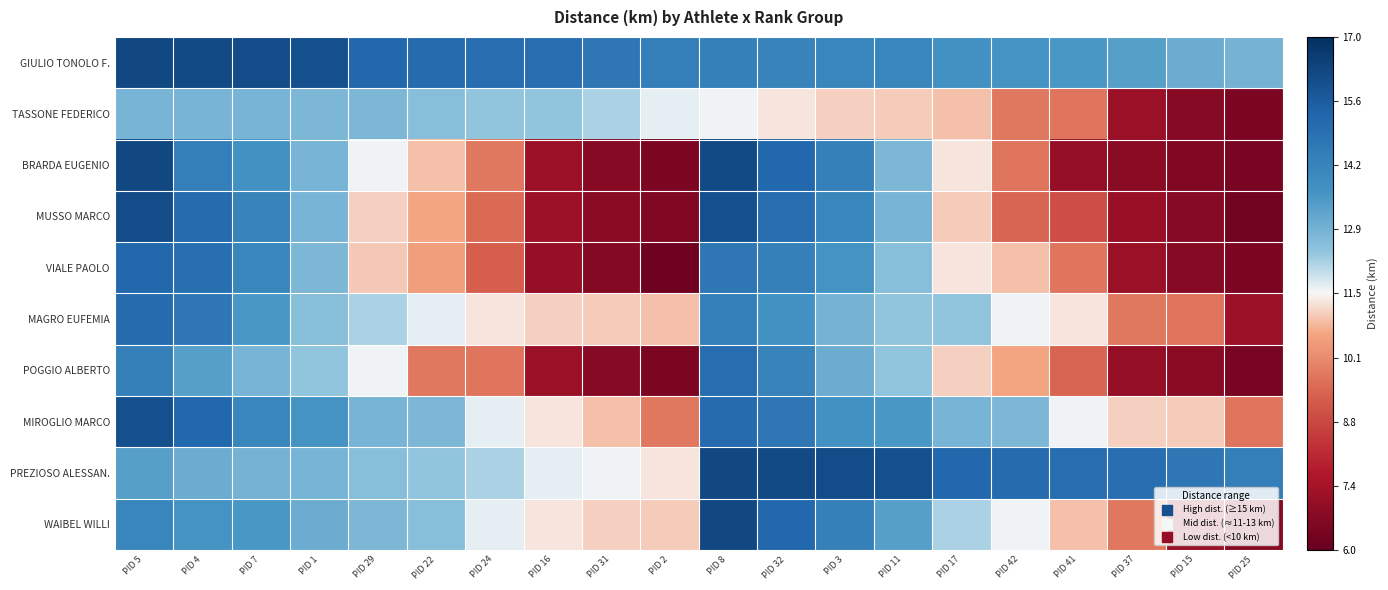

What is the spread (max minus min) of values at PID 29?

4.3